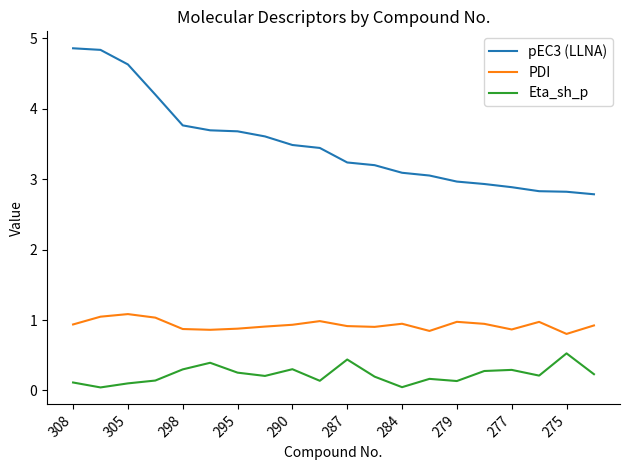

True or false: Eta_sh_p has more than 1 points higher than both neighbors.

True